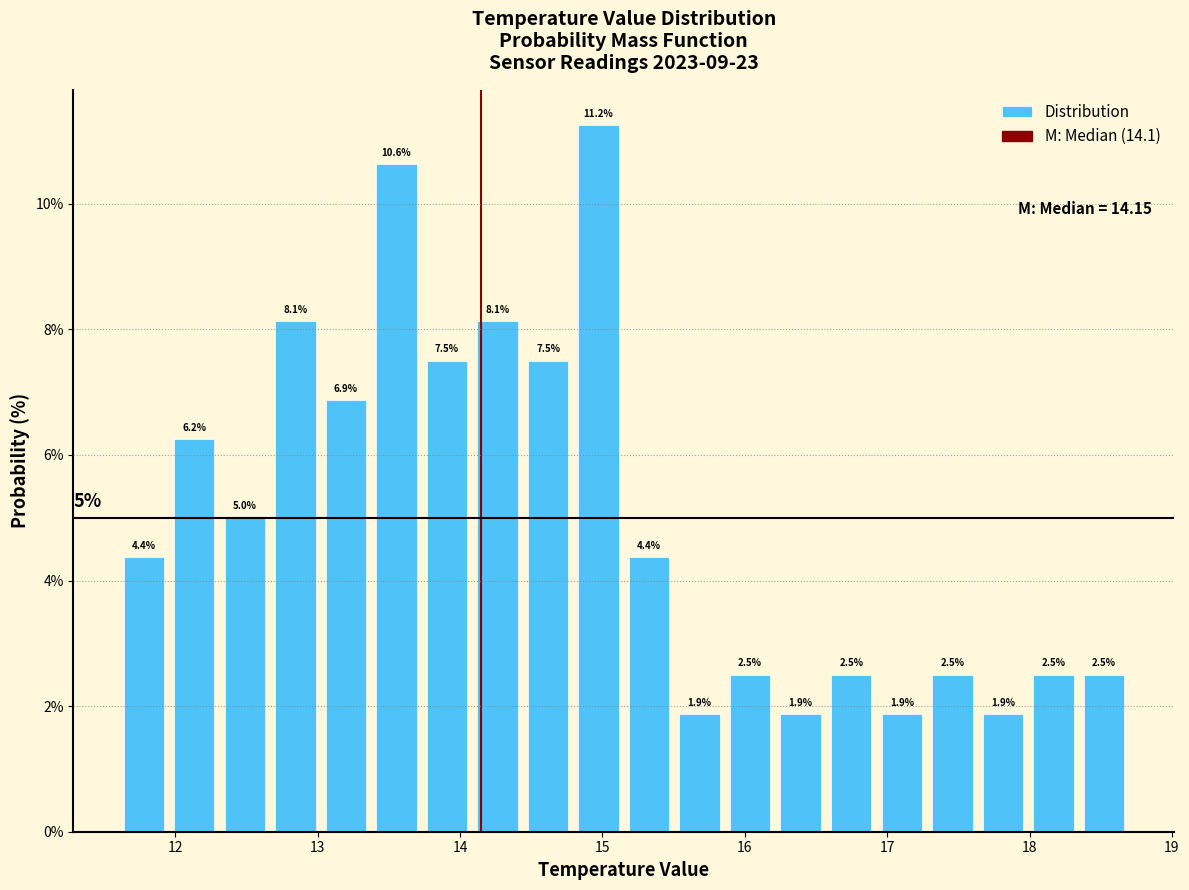

Around what value on the x-axis is the tallest bar? Give the approximate position of its centre, as read against the axis.

15.0